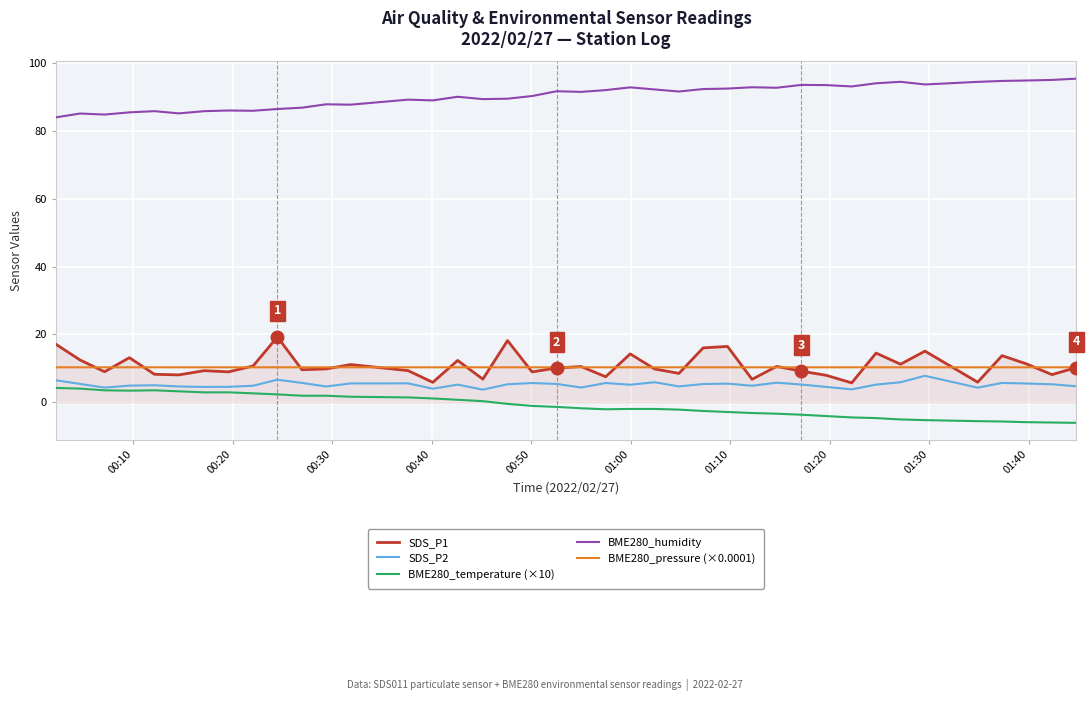

Count the number of categories in the chart.

40